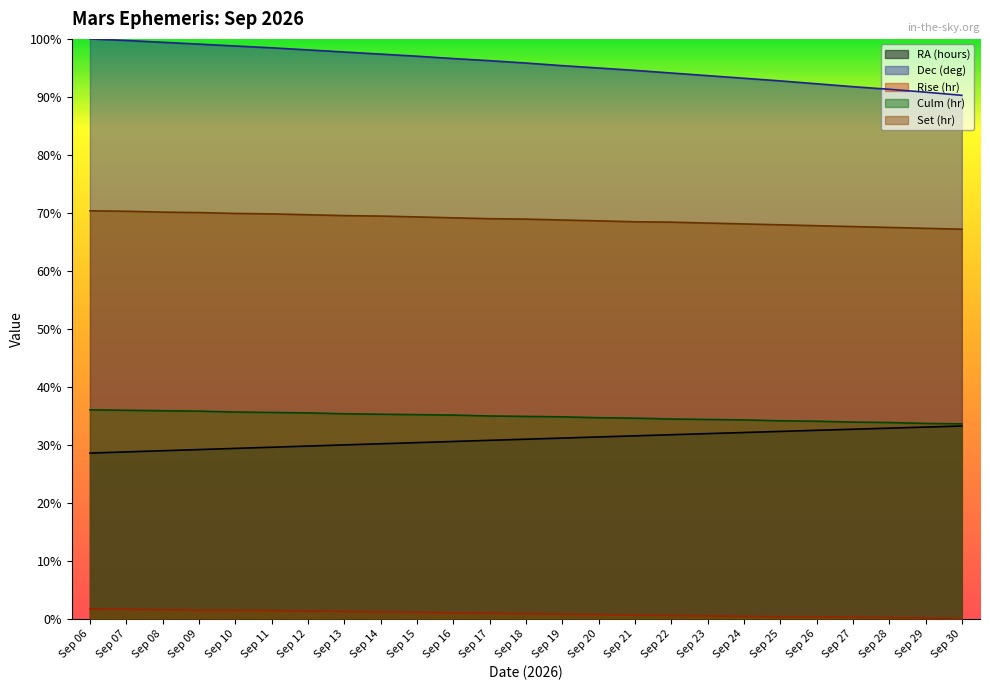

Between Sep 21 and Sep 30, which is larger?

Sep 30